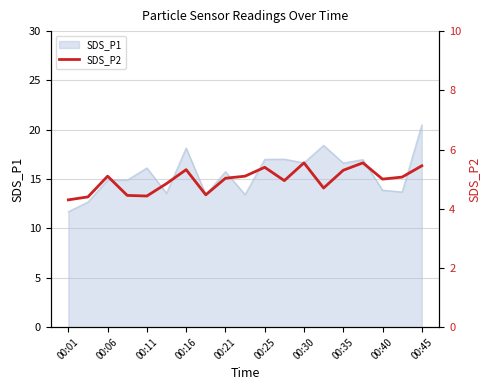

The value of SDS_P1 at 00:01 is 20.7. True or false?

False